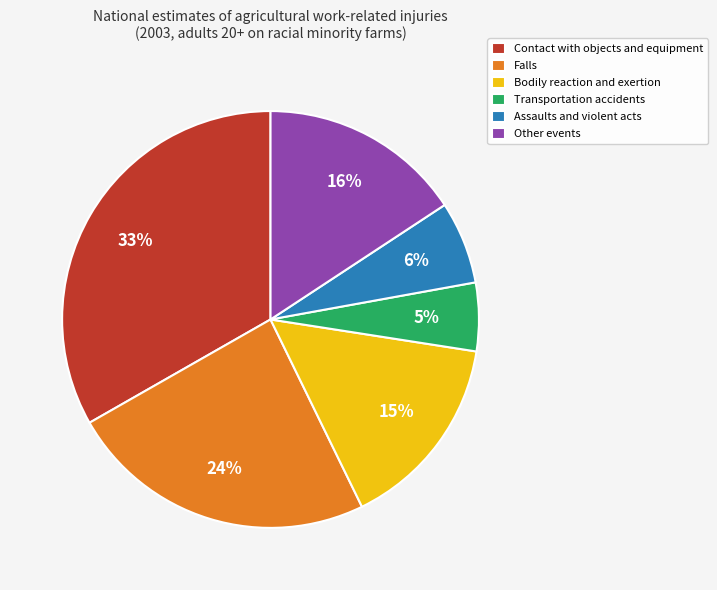

What is the largest slice in the pie chart?

Contact with objects and equipment